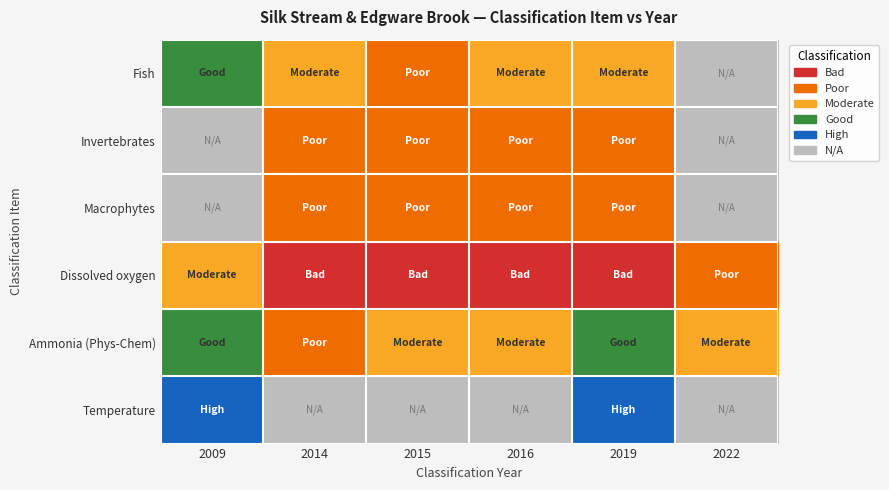

At which category is the sum across all series the highest?

2019